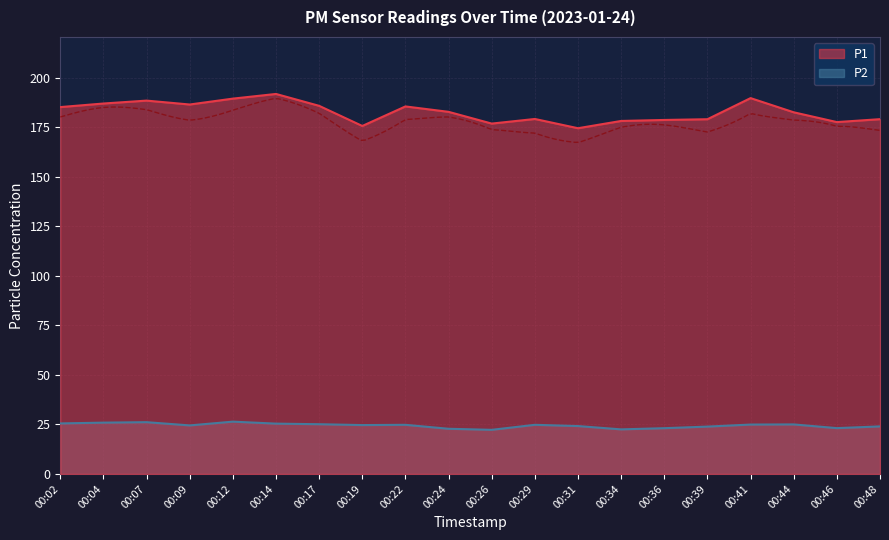

What is the value of the P2 point at the 18th from the left?

25.0